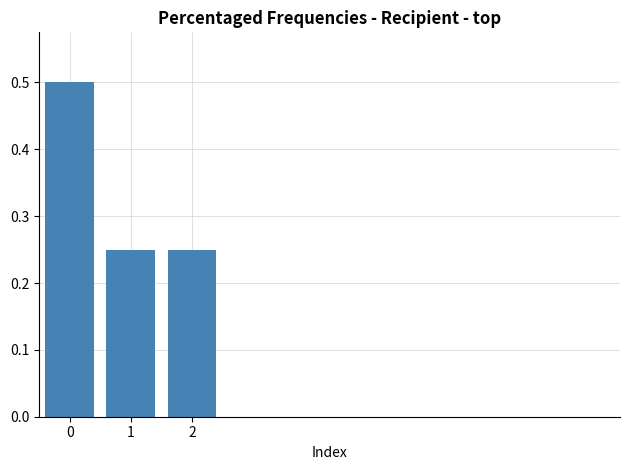

How many values are between 0 and 1?

3